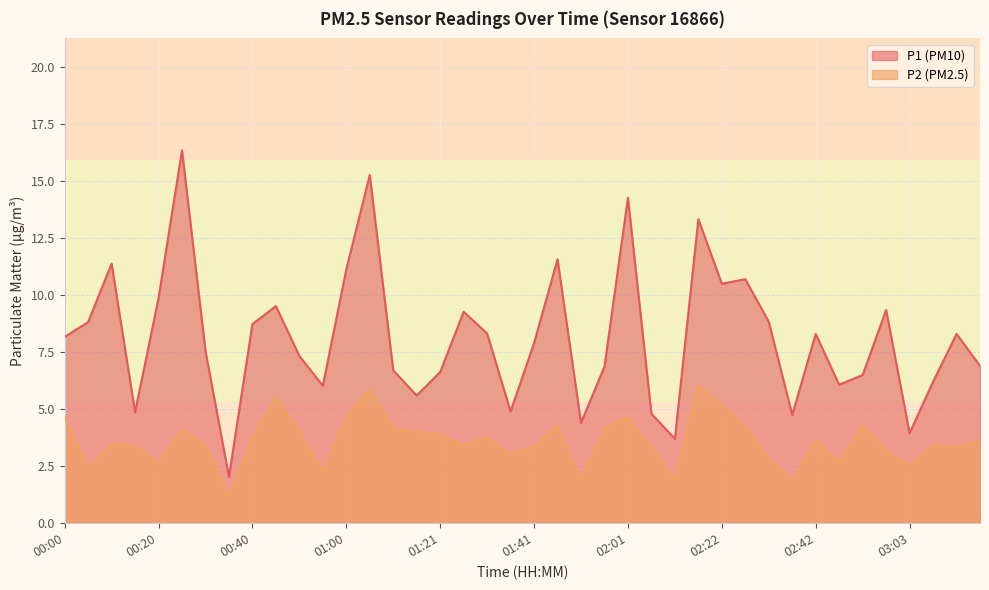

In P2, how many points are higher than both neighbors (excluding endpoints)?

11